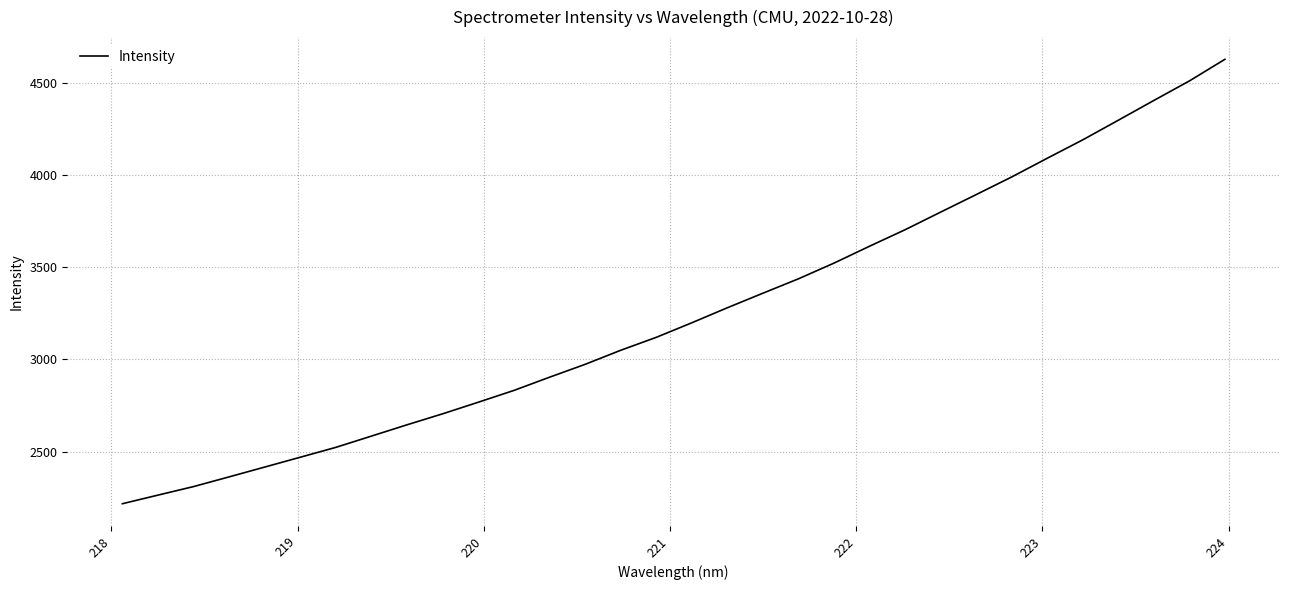

What is the minimum value shown in the chart?

2218.6